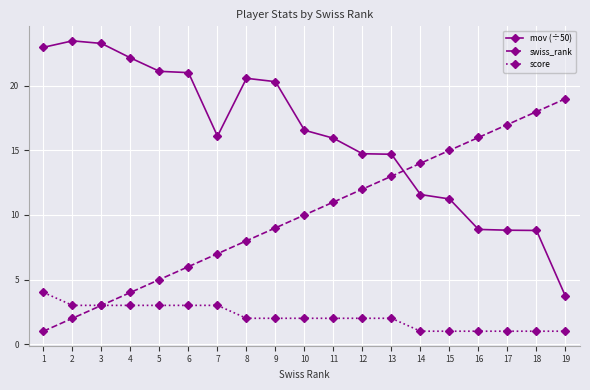

Which series changed the most between 18 and 19?

mov (÷50)